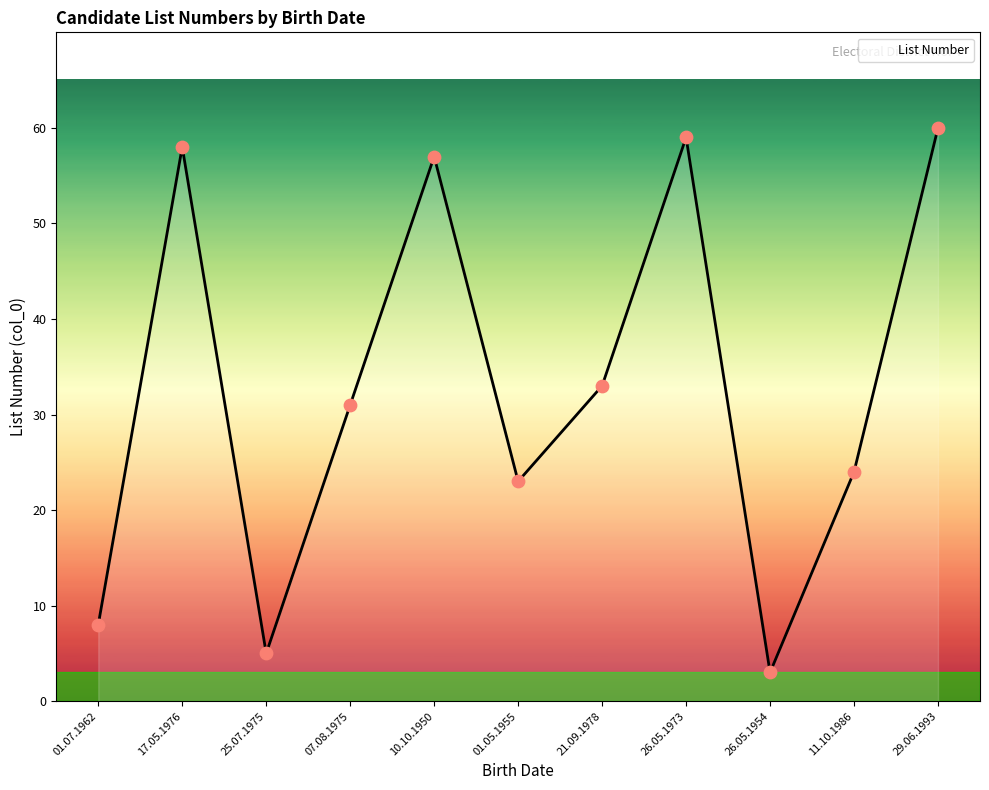

What is the change in value from 07.08.1975 to 21.09.1978?

+2